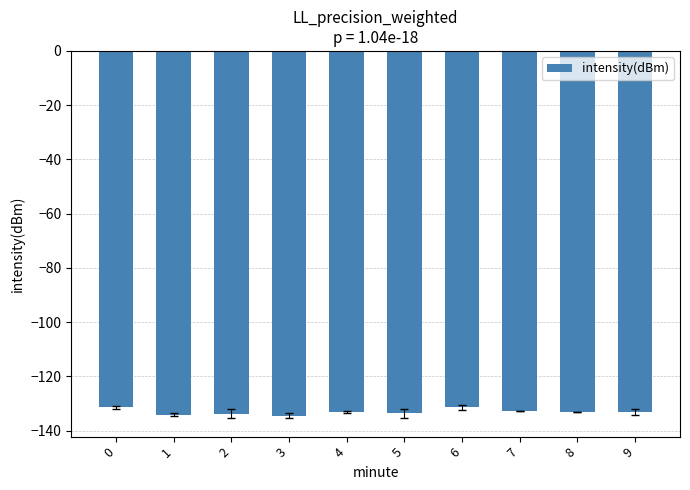

How many data points does each series have?

10